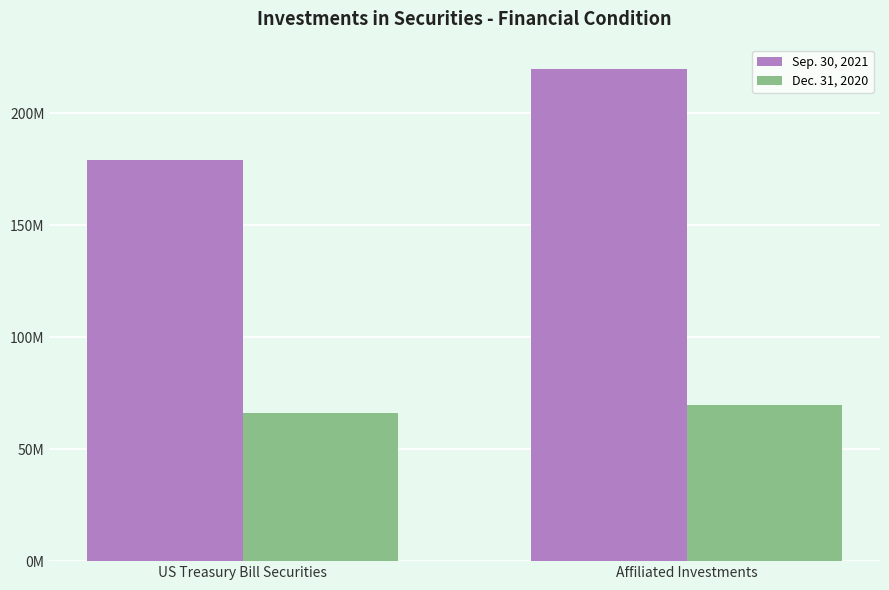

True or false: Dec. 31, 2020 has a value of 20261362 at Affiliated Investments.

False